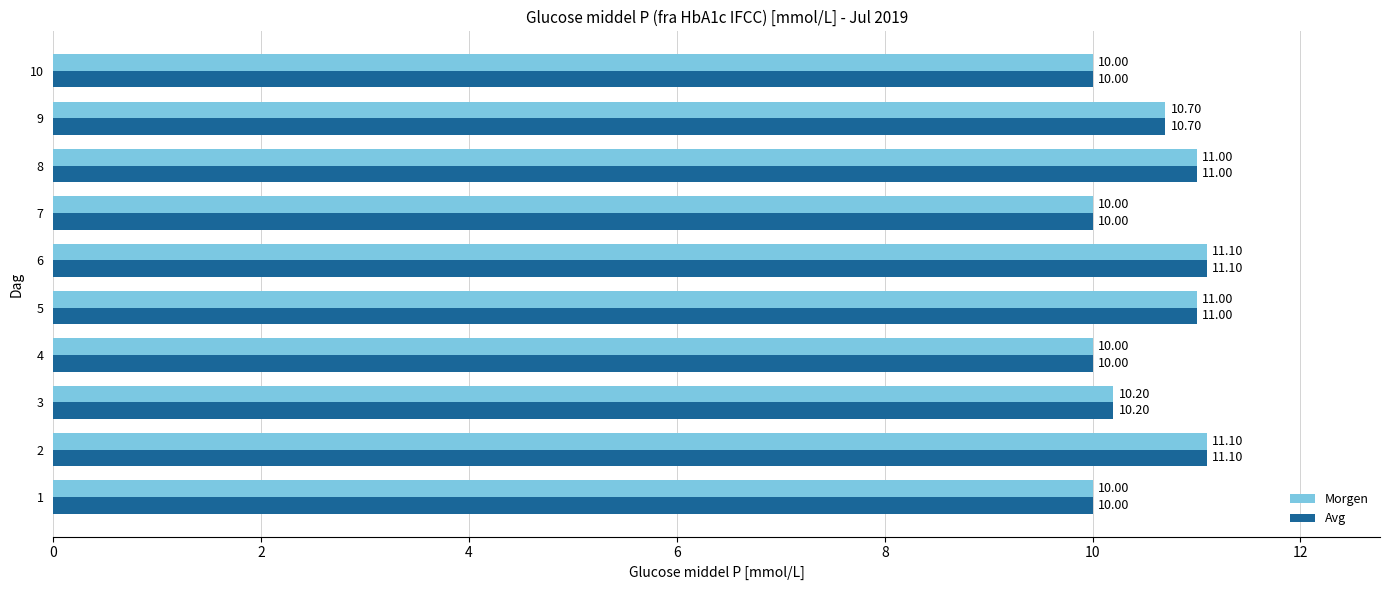

True or false: Avg has a value of 13.5 at 9.

False